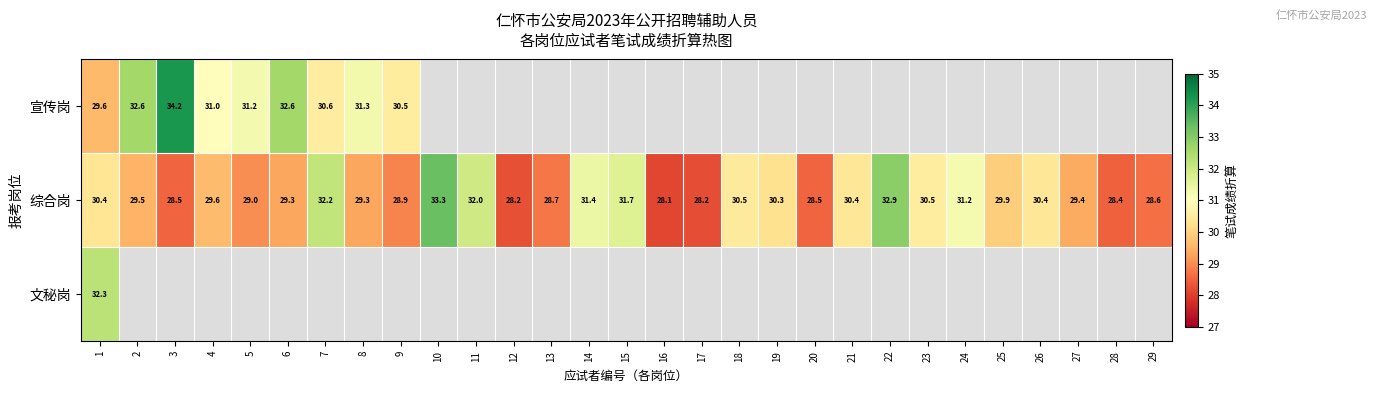

Which category has the lowest value in the 综合岗 series?

16